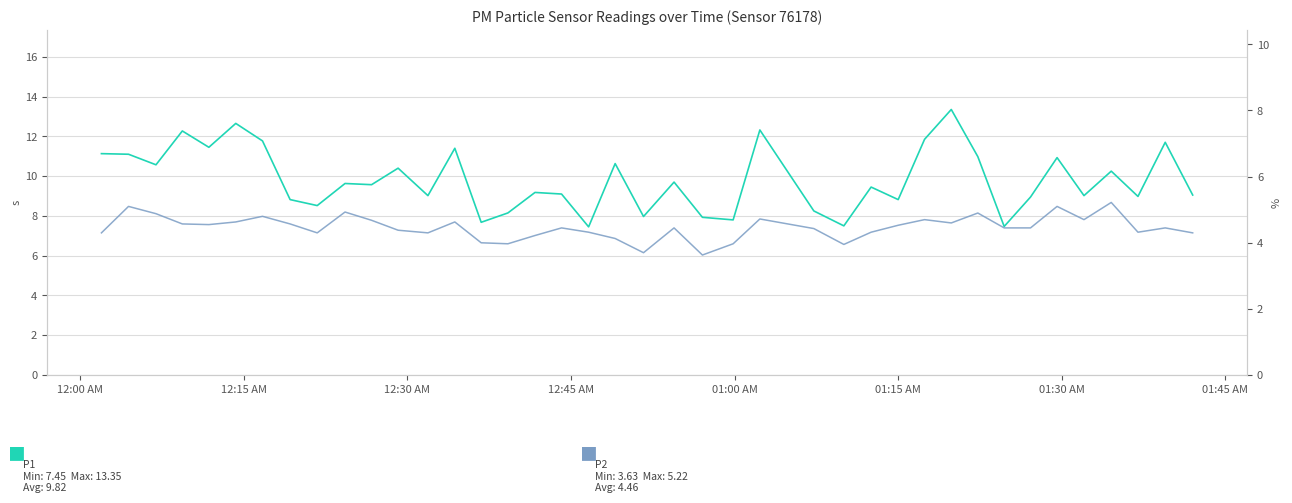

How many interior local valleys does the P1 series have?

14